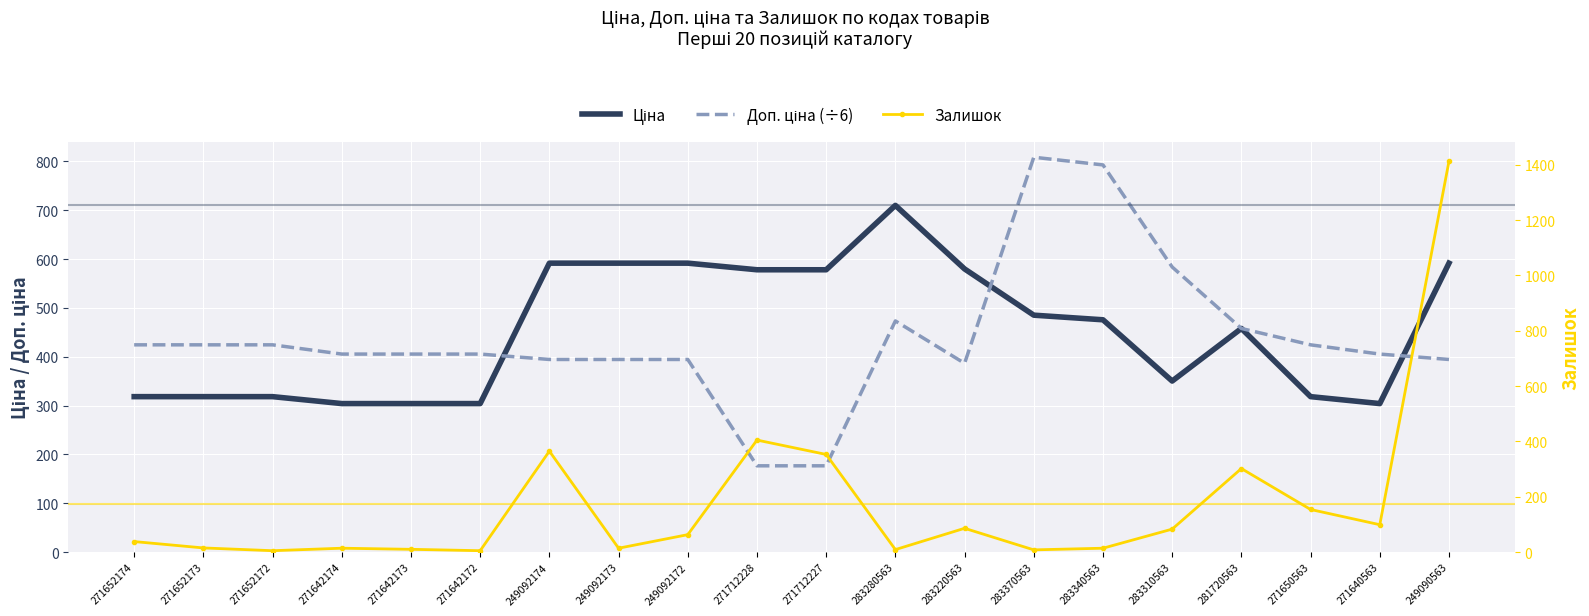

Which series has the largest range (max minus min)?

Залишок